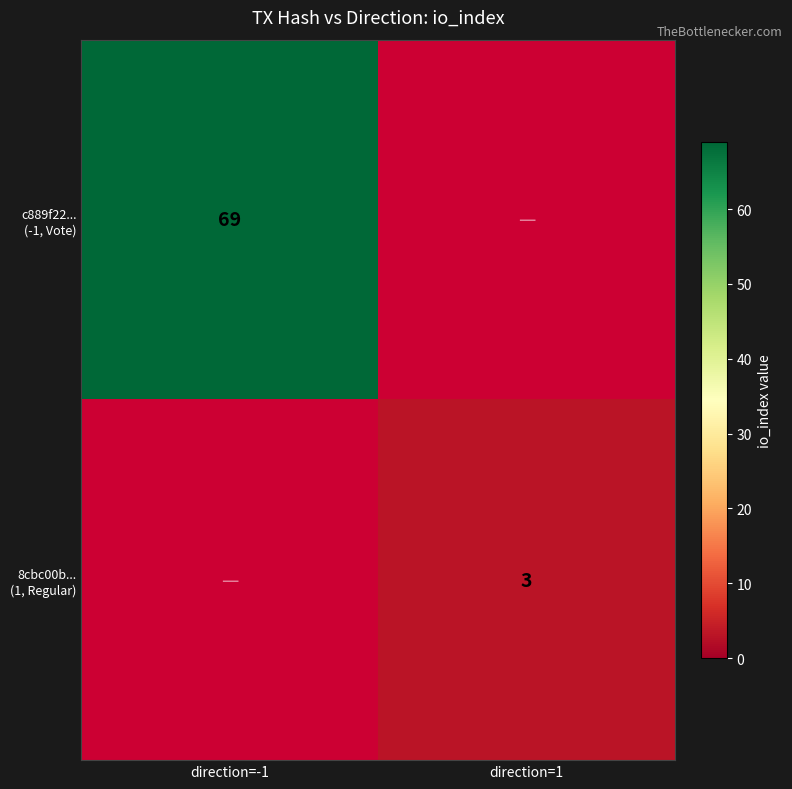

Which series has the largest total across all categories?

c889f22... (-1, Vote)